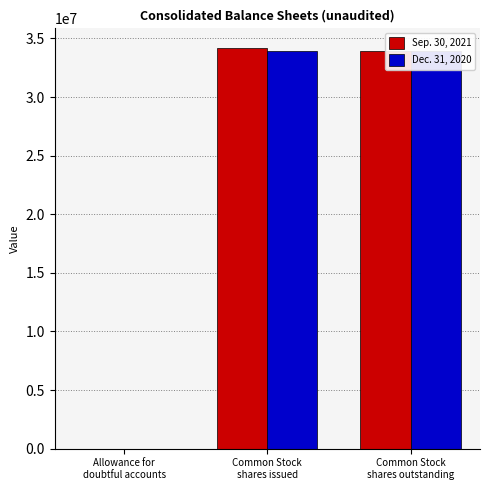

What are all the series names shown in the legend?

Sep. 30, 2021, Dec. 31, 2020